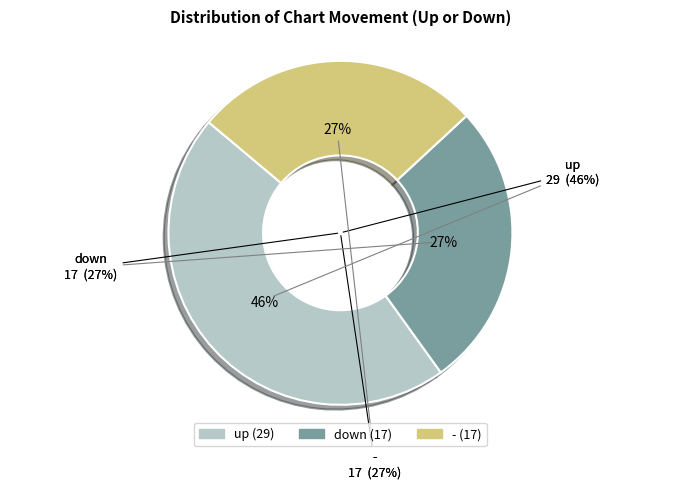

What is the change in value from up to -?

-12